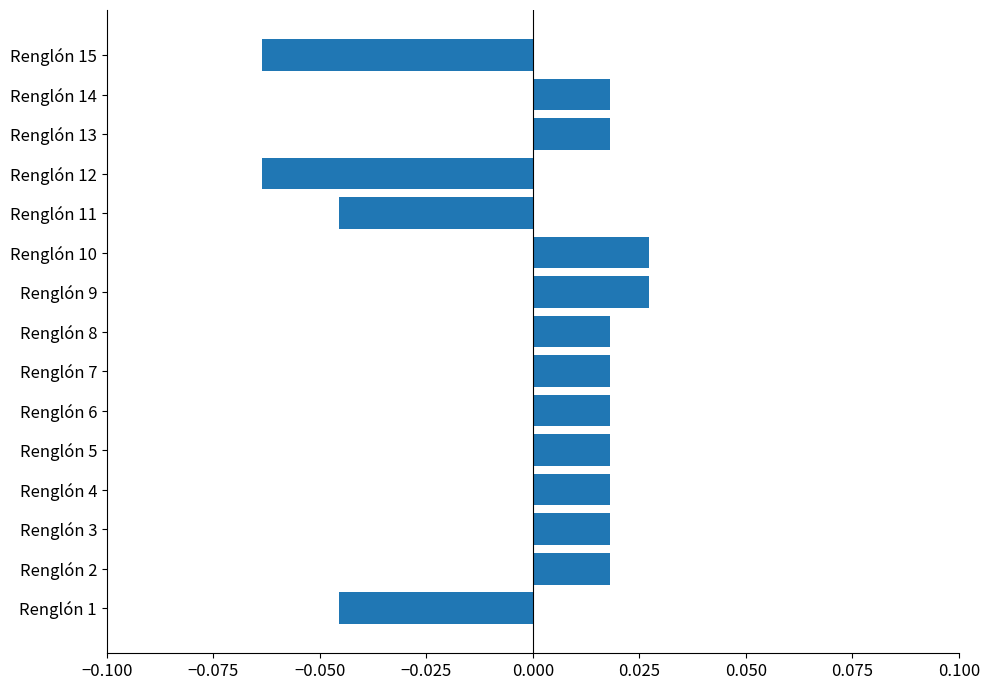

How many values are between 0 and 1?

11